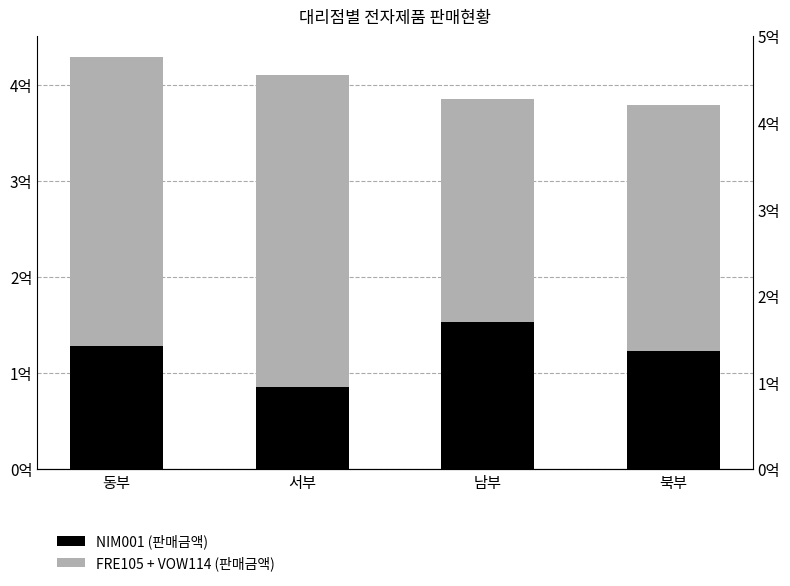

The value of FRE105 + VOW114 (판매금액) at 남부 is 356293150. True or false?

False